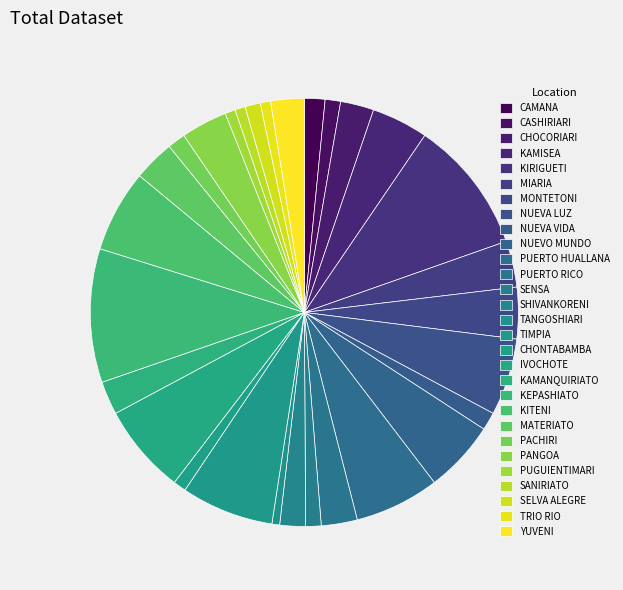

Rank the categories by value from lowest to highest.

TANGOSHIARI, PUGUIENTIMARI, SANIRIATO, TRIO RIO, CHONTABAMBA, CASHIRIARI, SENSA, SELVA ALEGRE, NUEVA VIDA, PACHIRI, CAMANA, SHIVANKORENI, CHOCORIARI, KAMANQUIRIATO, YUVENI, PUERTO RICO, MATERIATO, MIARIA, PANGOA, MONTETONI, KAMISEA, NUEVO MUNDO, NUEVA LUZ, KITENI, PUERTO HUALLANA, IVOCHOTE, TIMPIA, KIRIGUETI, KEPASHIATO